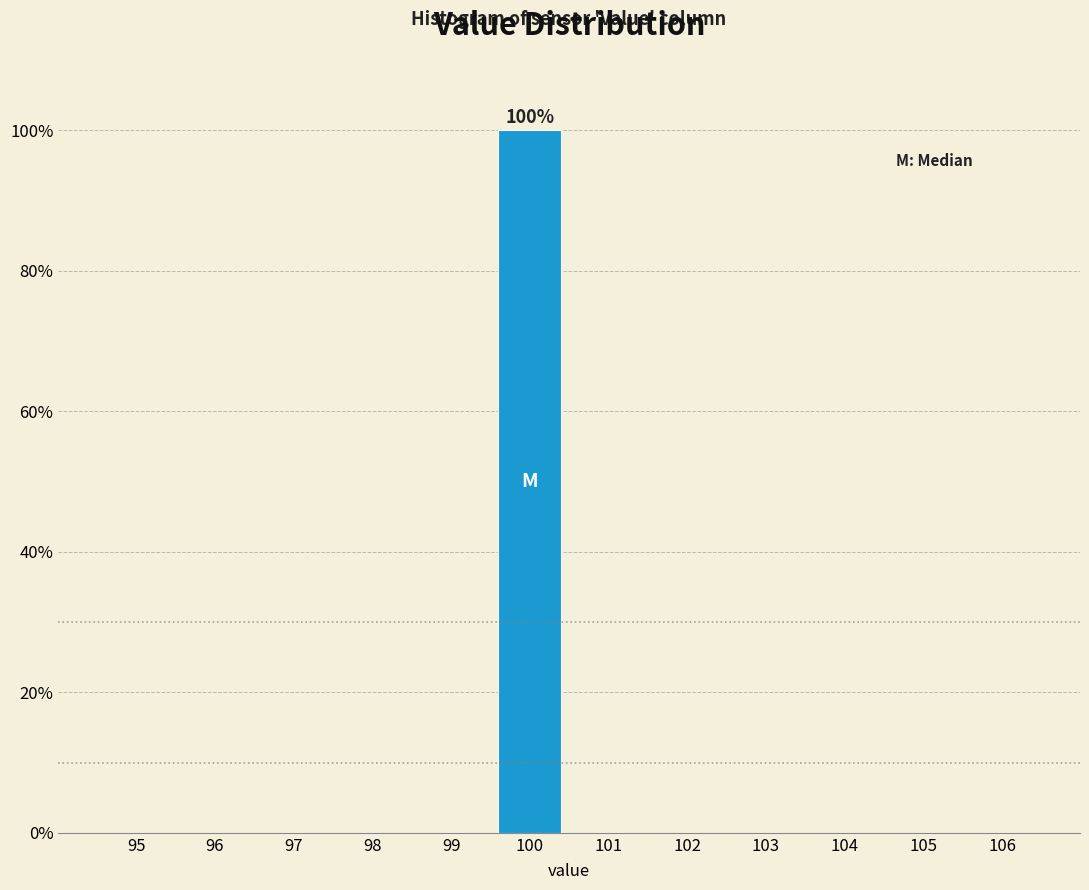

Over which range of the x-axis is the bar tallest?

99.5 to 100.5